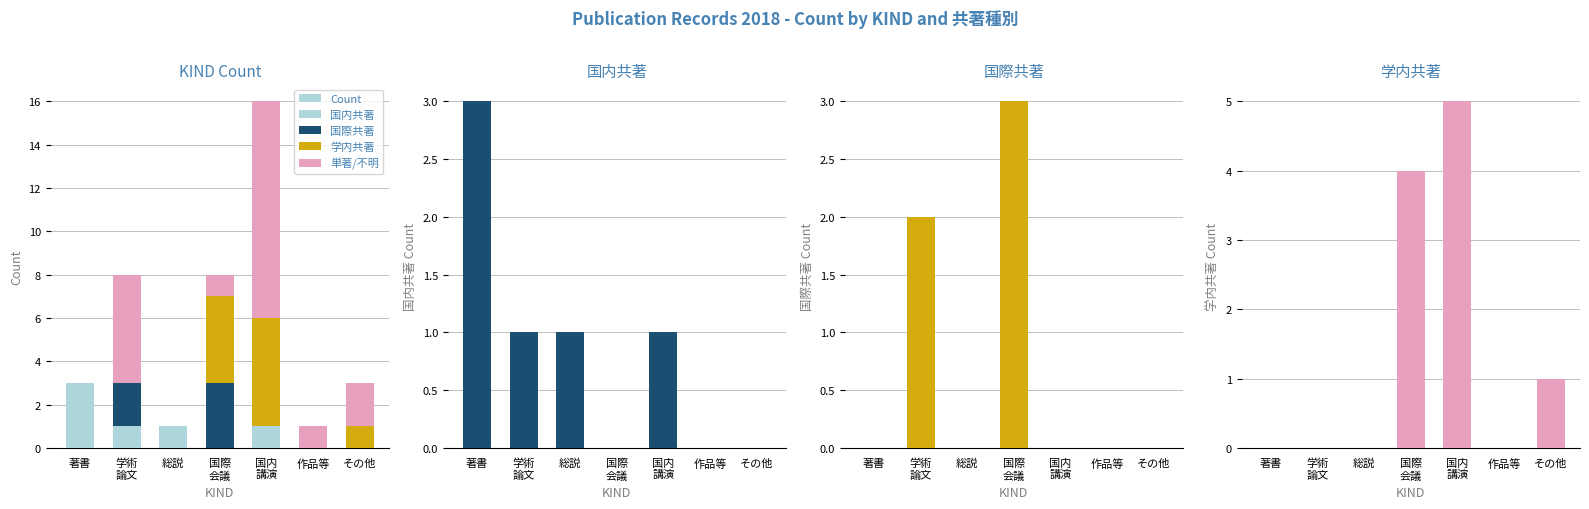

What is the greatest value displayed?

16